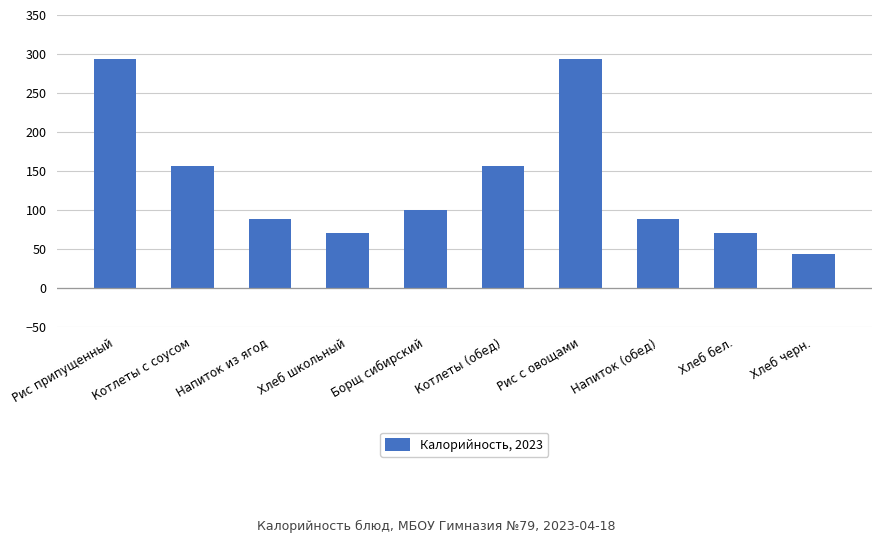

Read the value at Рис с овощами, to the nearest 5.

295